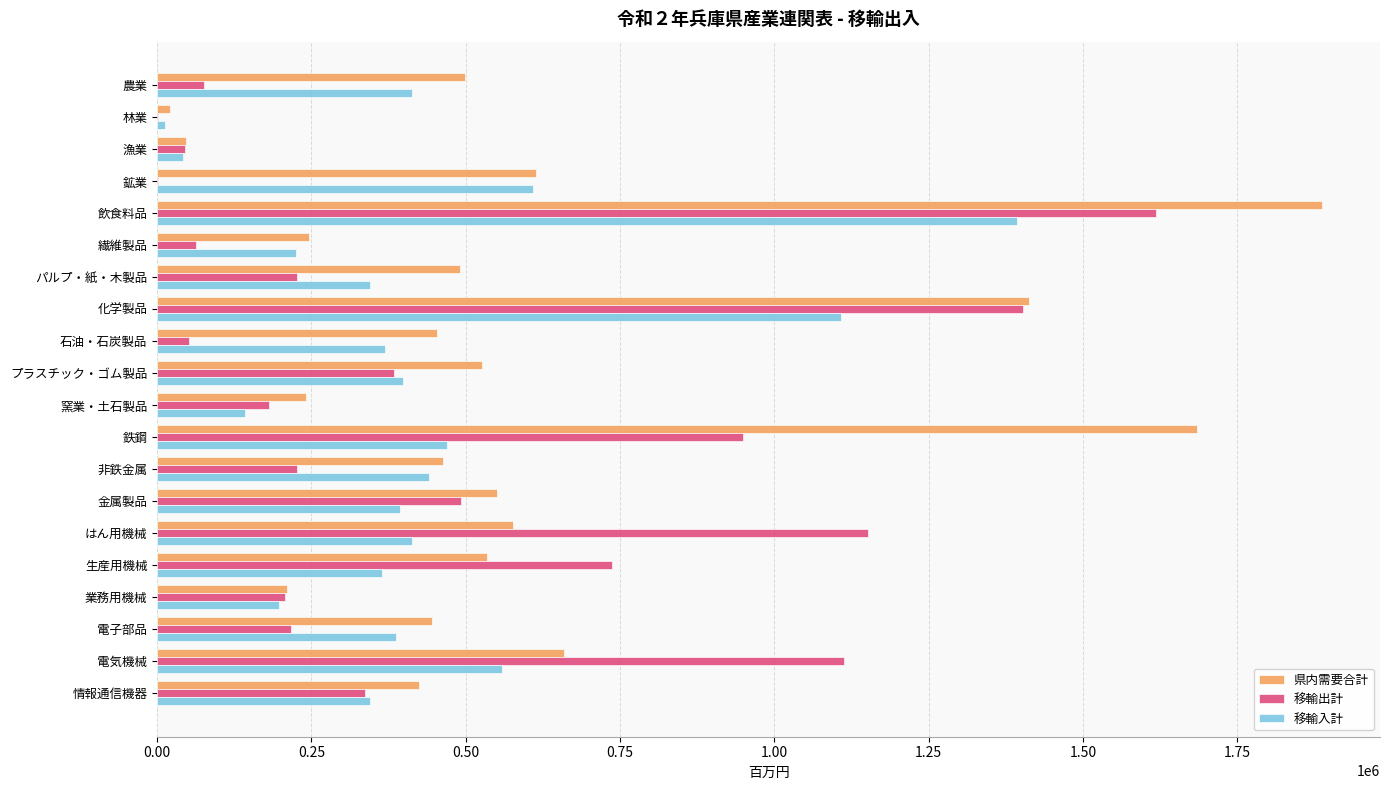

What is the average value of the 県内需要合計 series?

599706